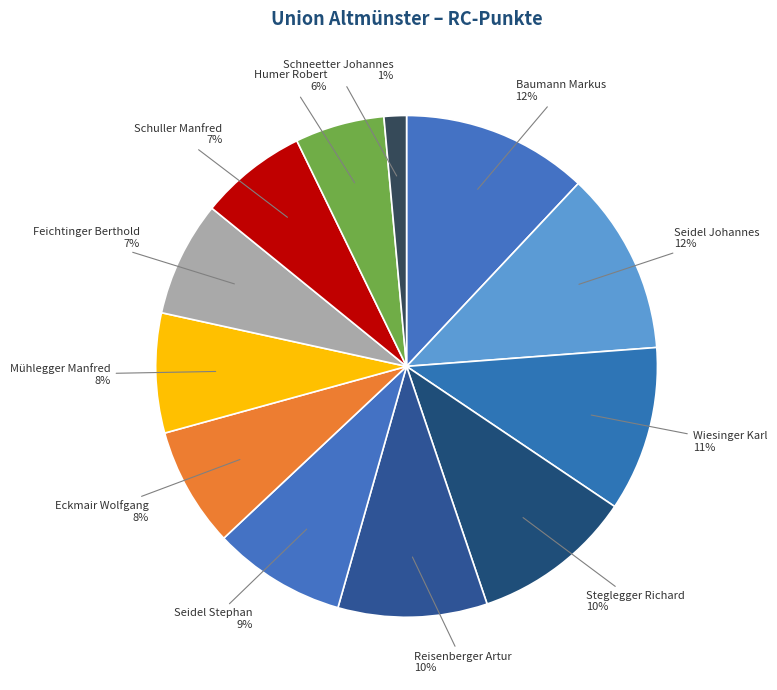

Combined, do Seidel Stephan and Seidel Johannes account for over 50%?

No